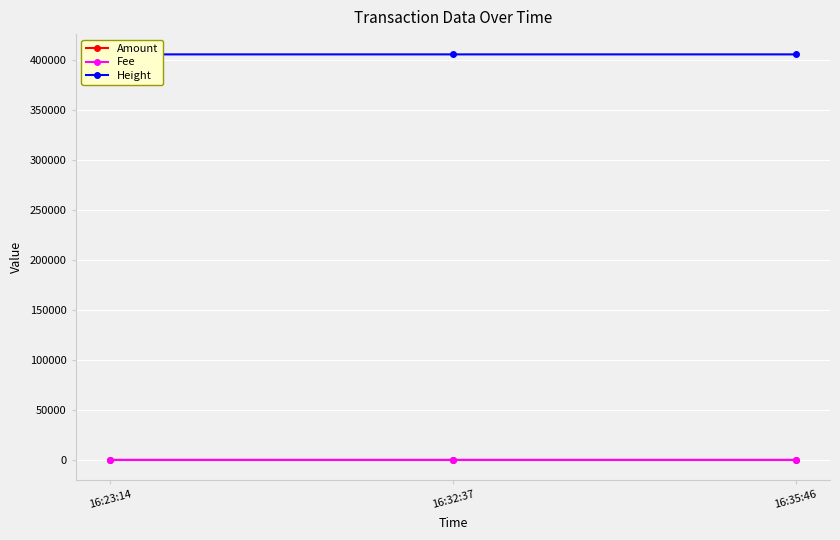

What is the average value of the Amount series?

2